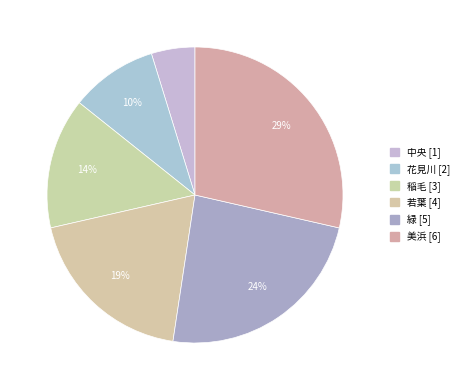

To the nearest percent, what percentage of the pie is 緑?

24%